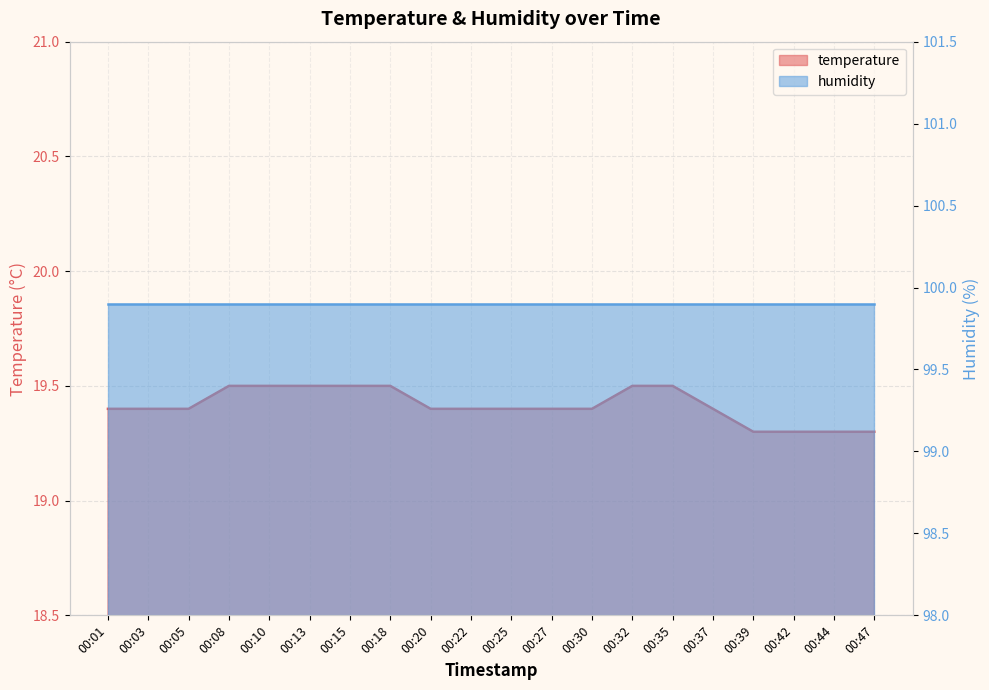

The value at 00:13 is 19.5. True or false?

True